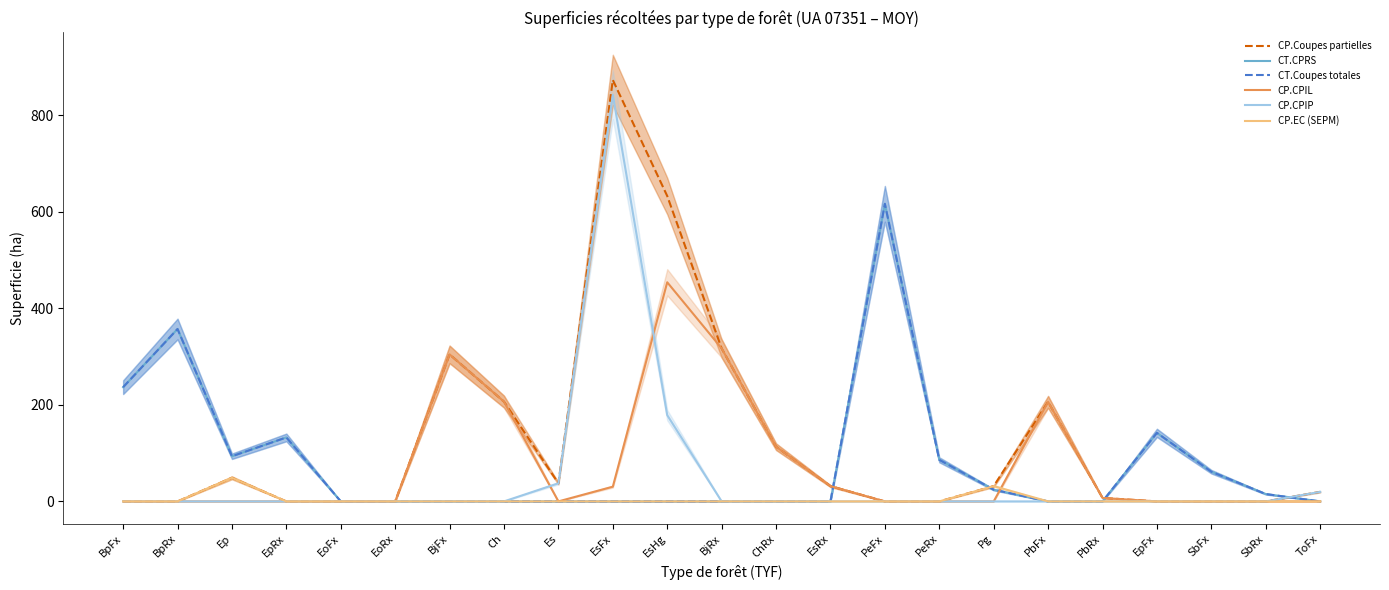

Between PeFx and SbFx, which series saw the biggest shift?

CT.CPRS